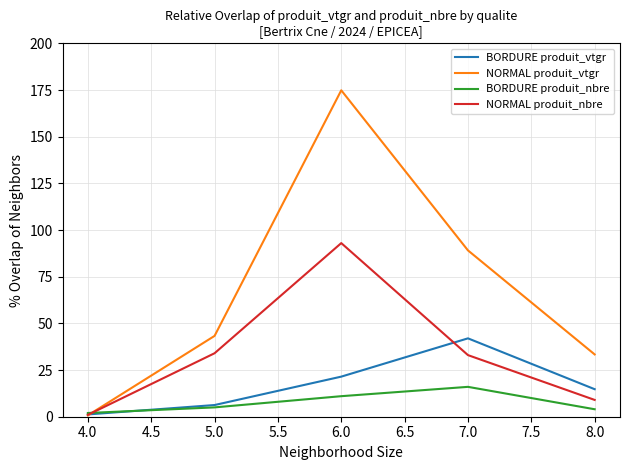

What is the total value across all series at 8.0?

61.1